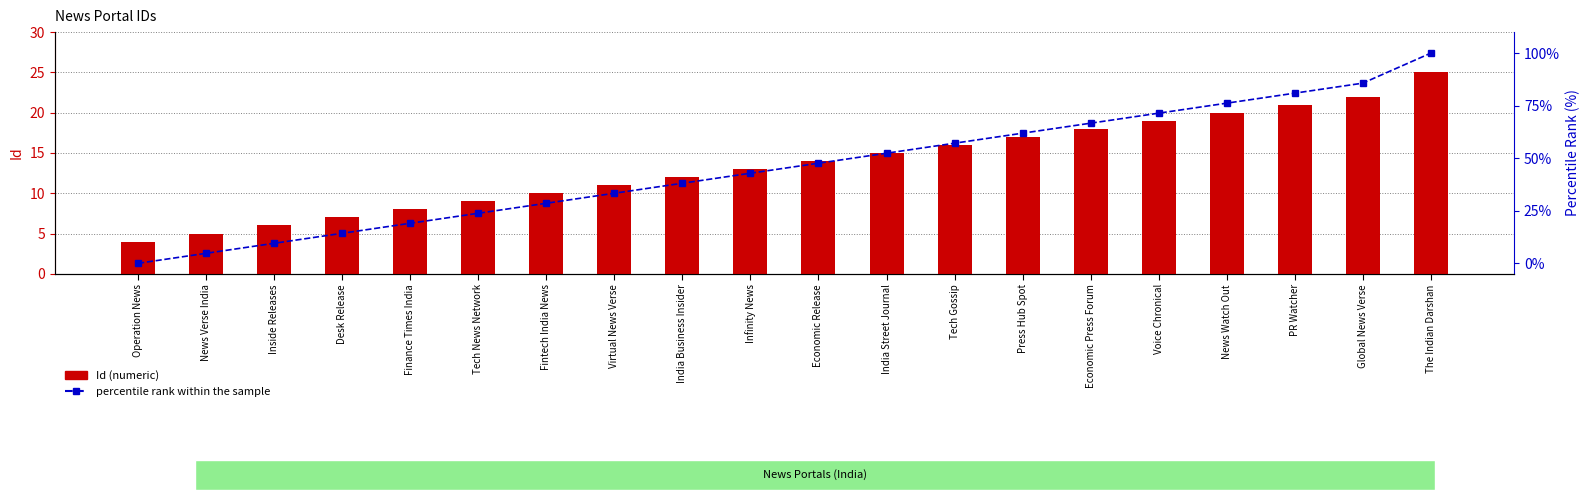

What is the total value across all series at Inside Releases?

15.5